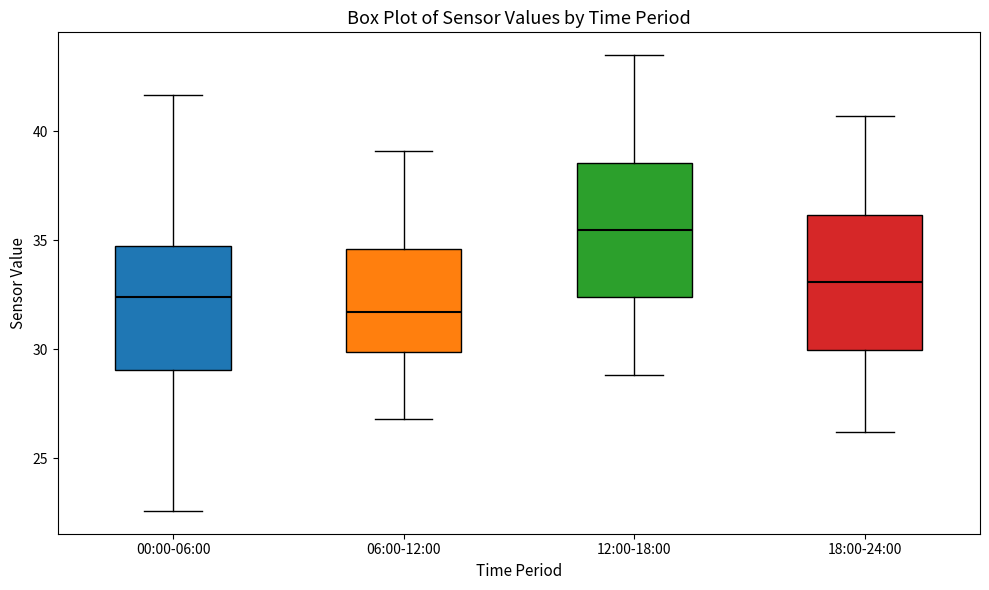

Reading left to right, read every box against the y-axis: the position of its median line, the range the box covers, and the ends of its whiskers. The values are not printed on the chart, so give them approximately, as read against the axis.

00:00-06:00: median 32.5, box 29.0 to 34.5, whiskers 22.5 to 41.5
06:00-12:00: median 31.5, box 30.0 to 34.5, whiskers 27.0 to 39.0
12:00-18:00: median 35.5, box 32.5 to 38.5, whiskers 29.0 to 43.5
18:00-24:00: median 33.0, box 30.0 to 36.0, whiskers 26.0 to 40.5